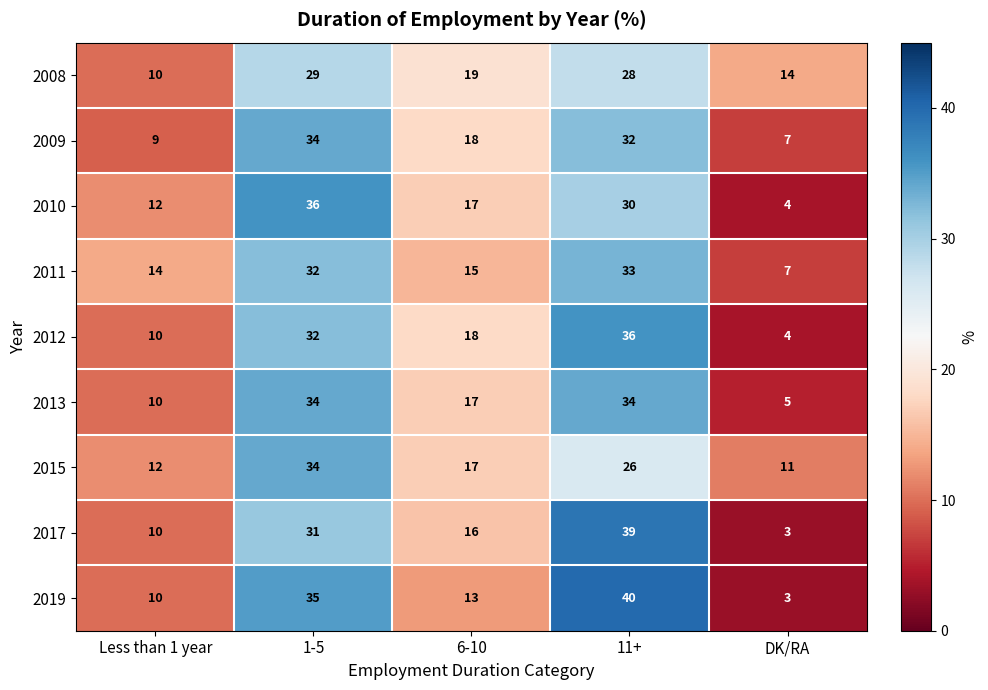

What is the spread (max minus min) of values at DK/RA?

11